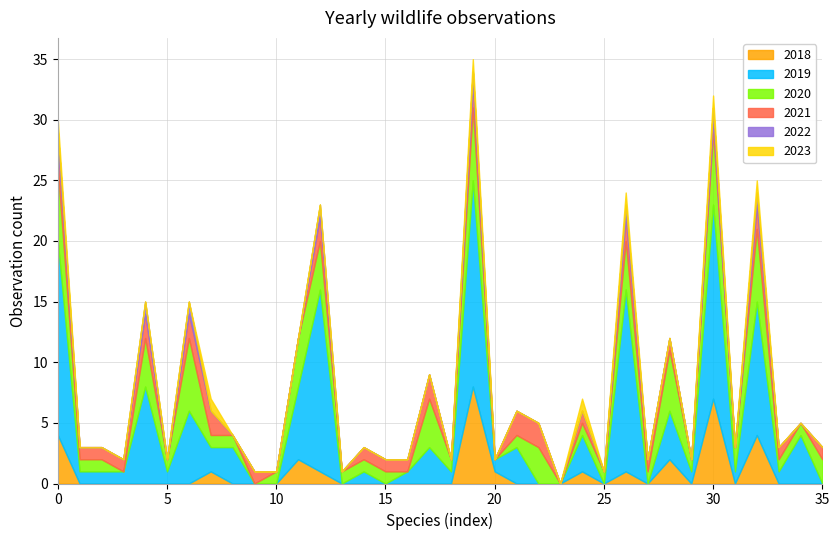

Reading left to right, transcribe all the data shown in this chart.

2018: 4	0	0	0	0	0	0	1	0	0	0	2	1	0	0	0	0	0	0	8	1	0	0	0	1	0	1	0	2	0	7	0	4	0	0	0
2019: 16	1	1	1	8	1	6	2	3	0	0	6	15	0	1	0	1	3	1	17	1	3	0	0	3	0	15	0	4	1	16	1	11	1	4	0
2020: 6	1	1	0	4	1	6	1	1	0	1	4	4	1	1	1	0	4	1	6	0	1	3	0	1	1	4	1	5	1	6	2	6	1	1	2
2021: 2	1	1	1	2	0	2	2	0	1	0	0	2	0	1	1	1	2	0	2	0	2	2	0	1	0	2	1	1	0	1	0	2	1	0	1
2022: 1	0	0	0	1	0	1	0	0	0	0	0	1	0	0	0	0	0	0	1	0	0	0	0	0	0	1	0	0	0	1	0	1	0	0	0
2023: 1	0	0	0	0	0	0	1	0	0	0	0	0	0	0	0	0	0	0	1	0	0	0	0	1	0	1	0	0	0	1	0	1	0	0	0